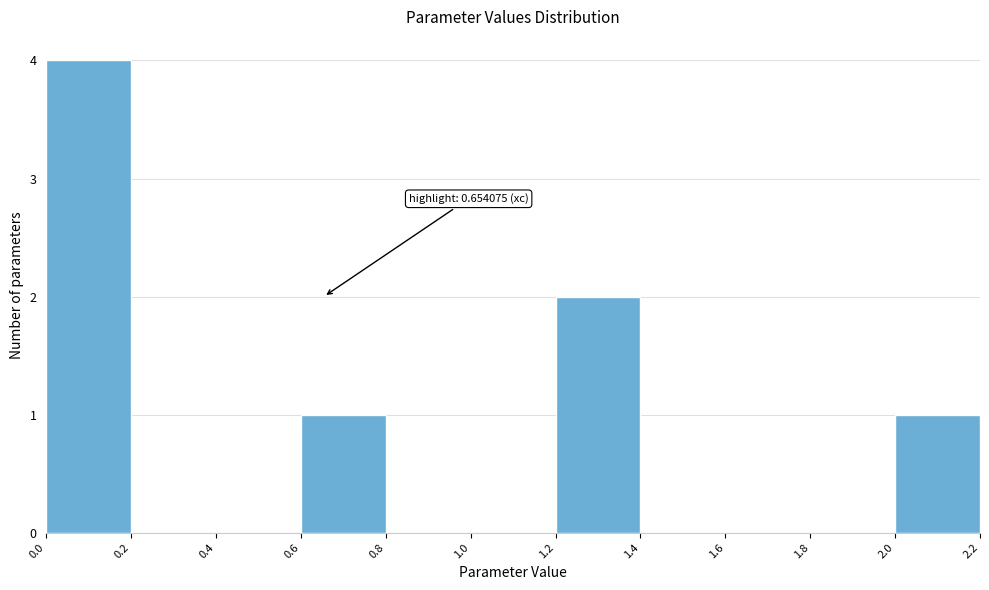

Over which range of the x-axis is the bar tallest?

0.0 to 0.2